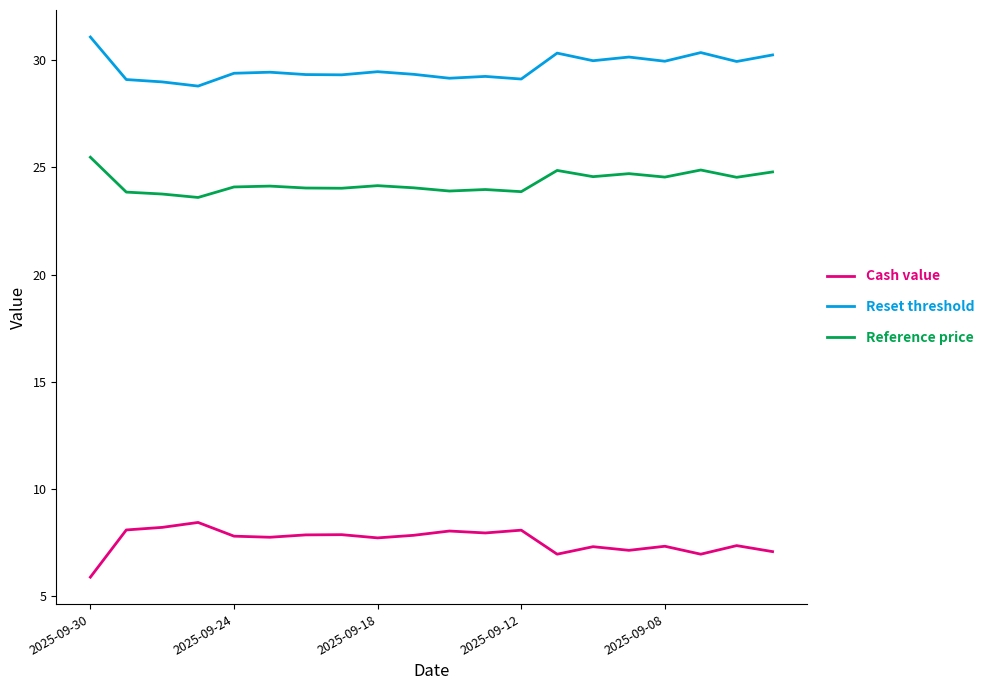

Which series has the largest total across all categories?

Reset threshold